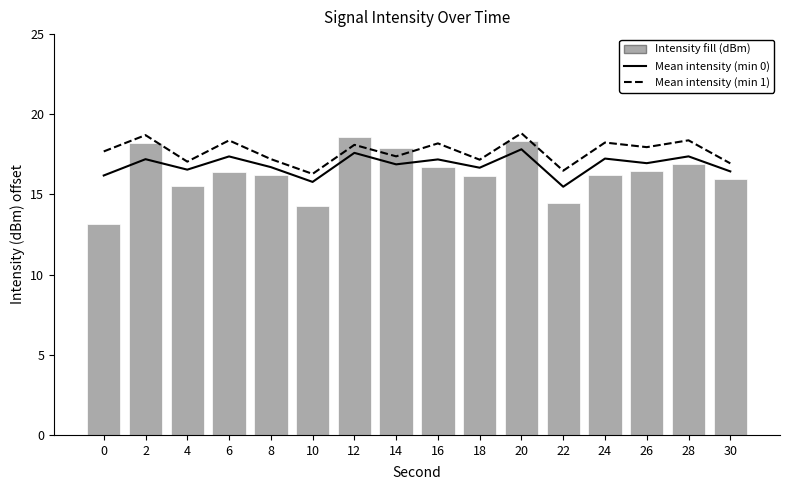

What is the greatest value displayed?

18.8